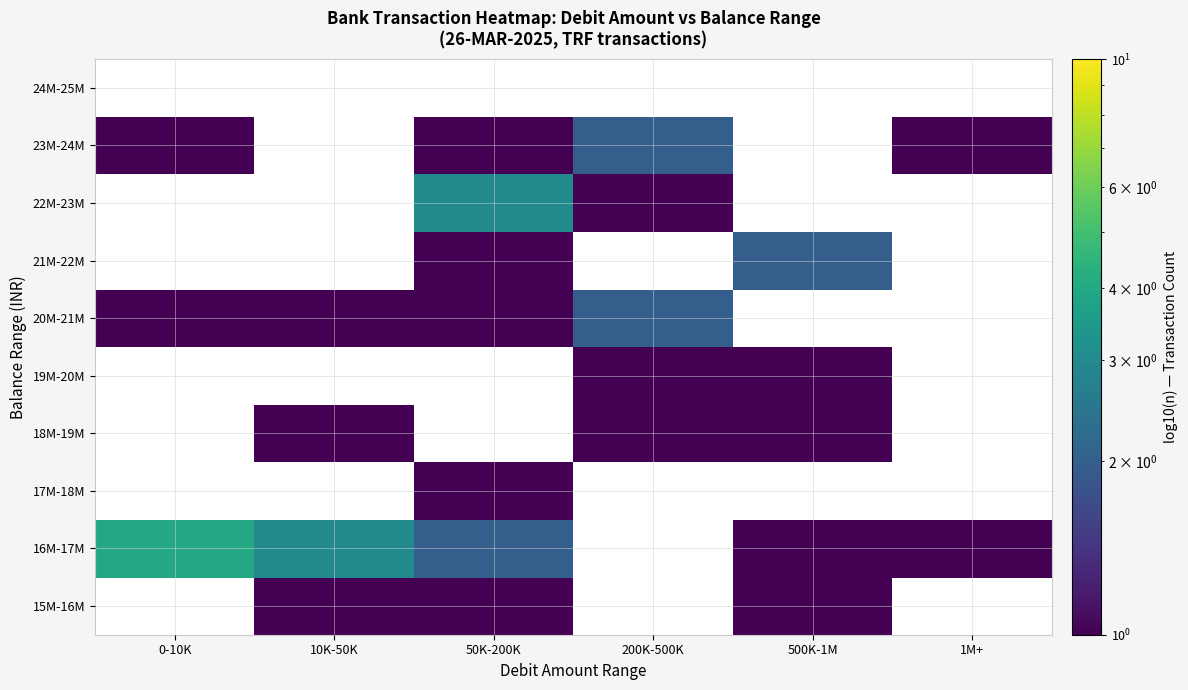

Count the number of categories in the chart.

6